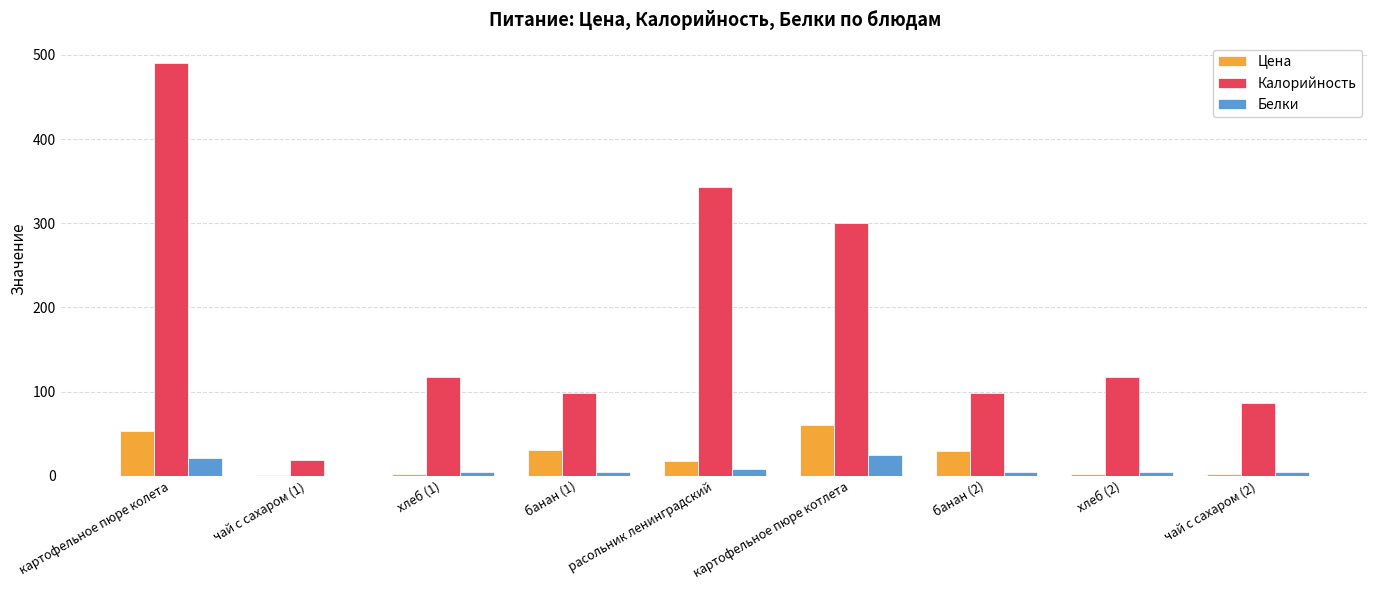

Are the bars grouped side by side (vs. stacked)?

Yes